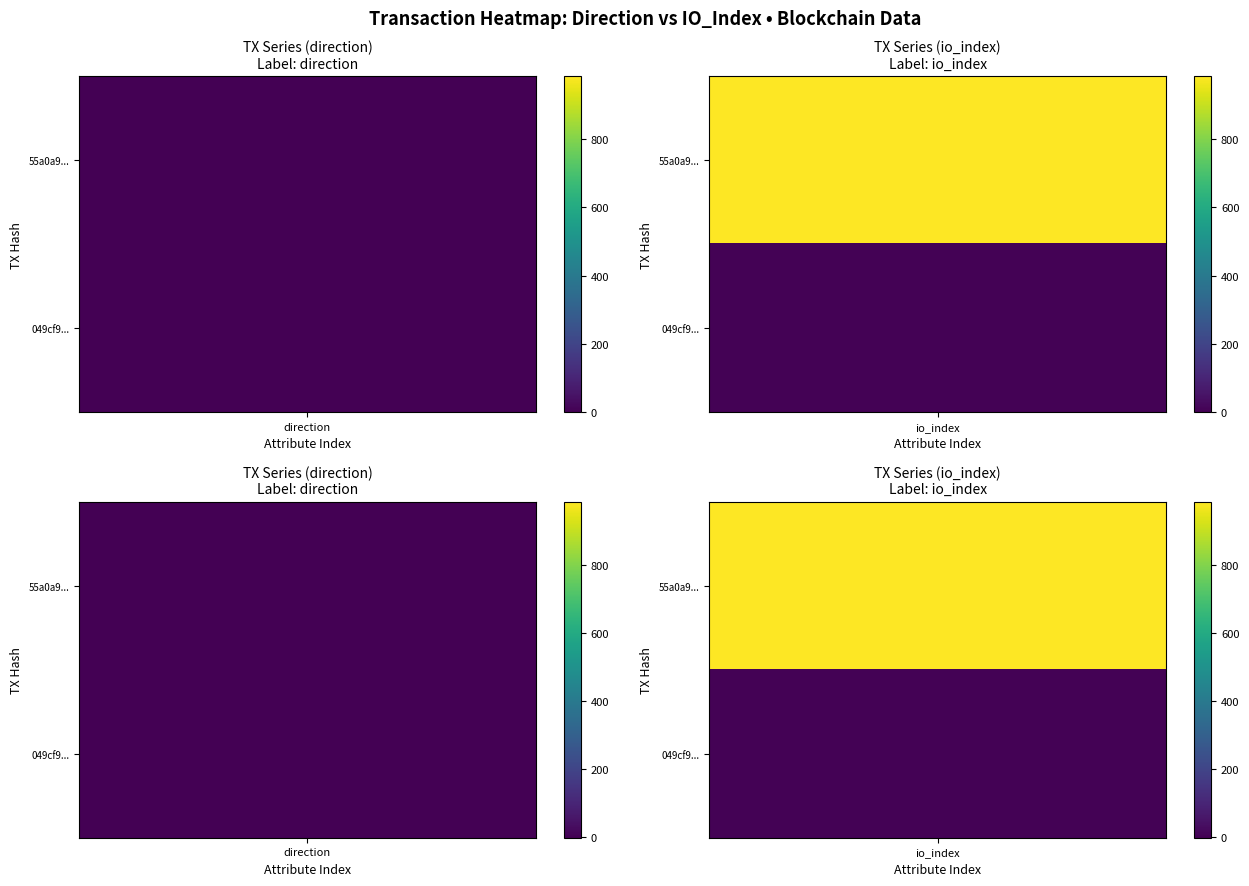

List the labels in order of 55a0a9a12a2cb6238828efb5c2b32f1a7d5d586 value, largest first.

1, 0